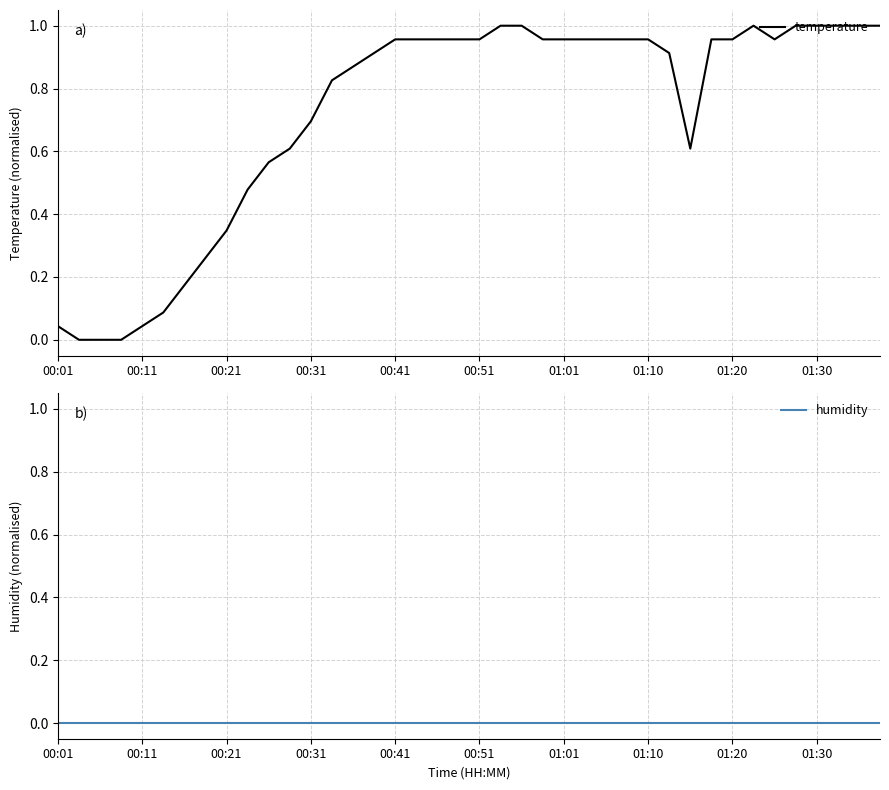

True or false: temperature has a value of 1.6 at 01:01.

False